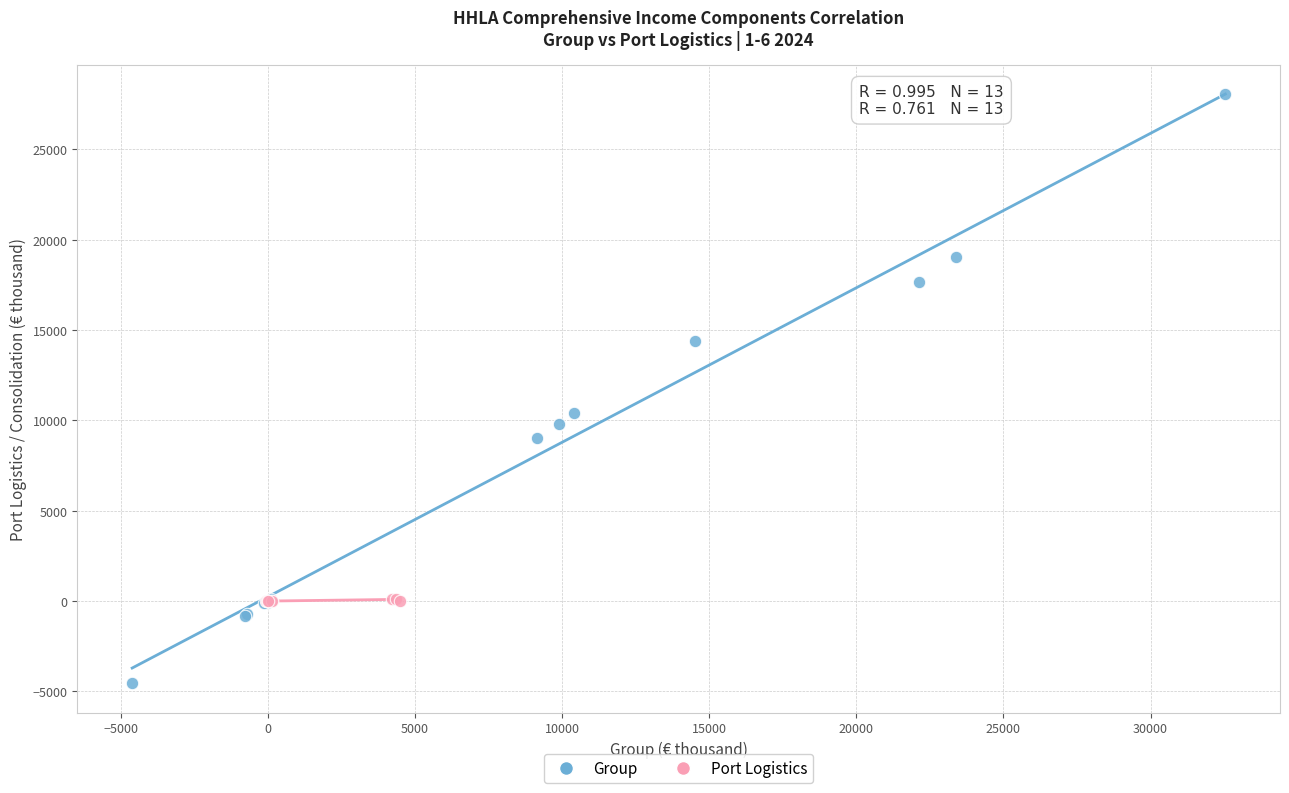

Which series reaches the minimum Y coordinate?

Group